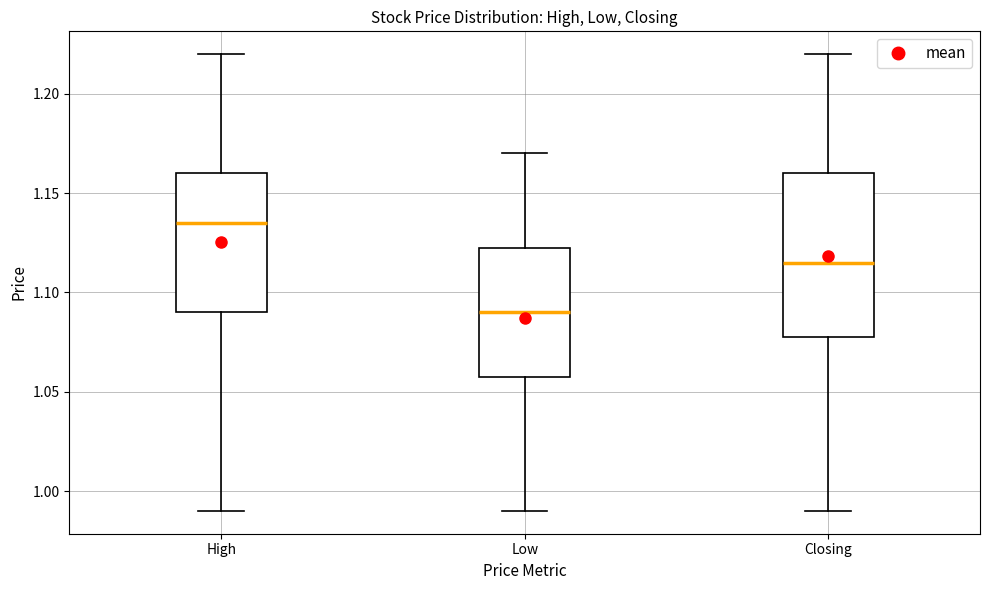

Where does the lower whisker of the box for Low end on the y-axis? The values are not printed on the chart, so give them approximately, as read against the axis.

0.990